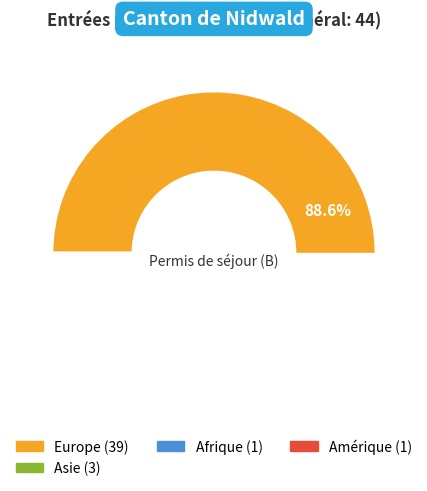

The Asie slice represents 21% of the pie. True or false?

False